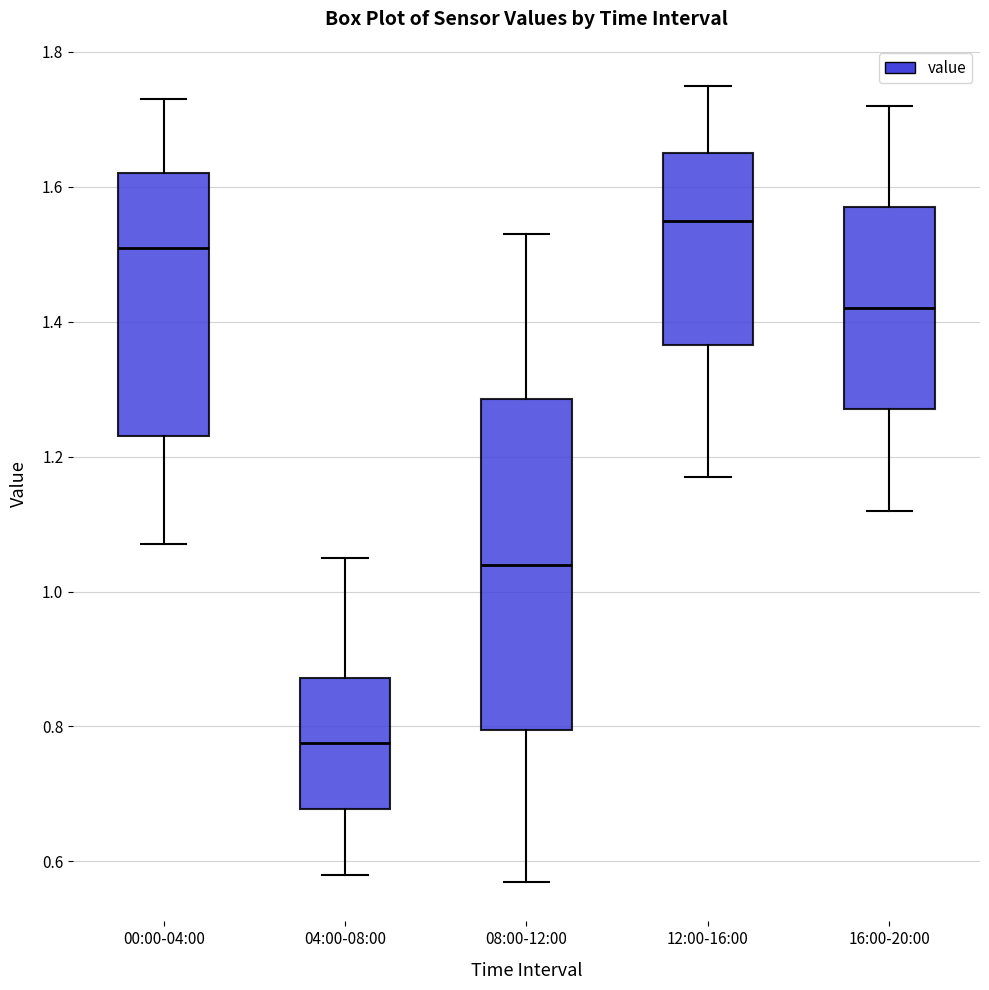

Reading left to right, transcribe this box plot: for each box, give where its median line is, the range the box spans, and where its two whiskers end, as read against the y-axis. The values are not printed on the chart, so give them approximately, as read against the axis.

00:00-04:00: median 1.52, box 1.24 to 1.62, whiskers 1.08 to 1.74
04:00-08:00: median 0.78, box 0.68 to 0.88, whiskers 0.58 to 1.06
08:00-12:00: median 1.04, box 0.80 to 1.28, whiskers 0.58 to 1.54
12:00-16:00: median 1.56, box 1.36 to 1.66, whiskers 1.18 to 1.76
16:00-20:00: median 1.42, box 1.28 to 1.58, whiskers 1.12 to 1.72